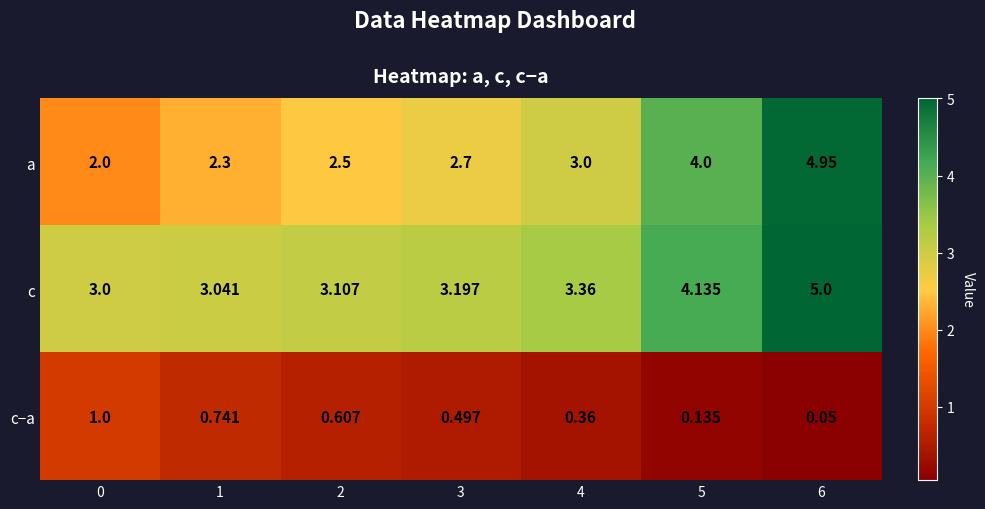

How many data points does each series have?

7